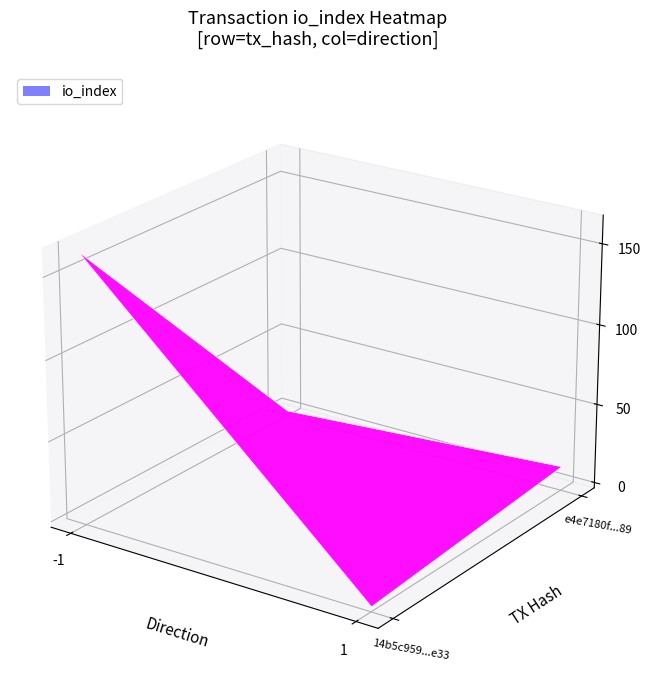

Is it true that 14b5c959e359a23e6036c5dc94988a9bbb25e33 equals 0 at direction?

False